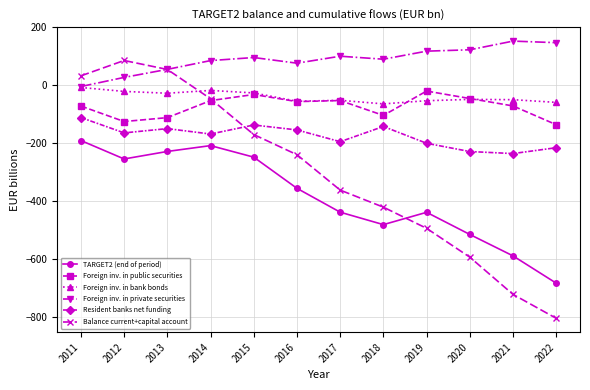

True or false: Foreign inv. in public securities has a value of -161.8 at 2013.

False